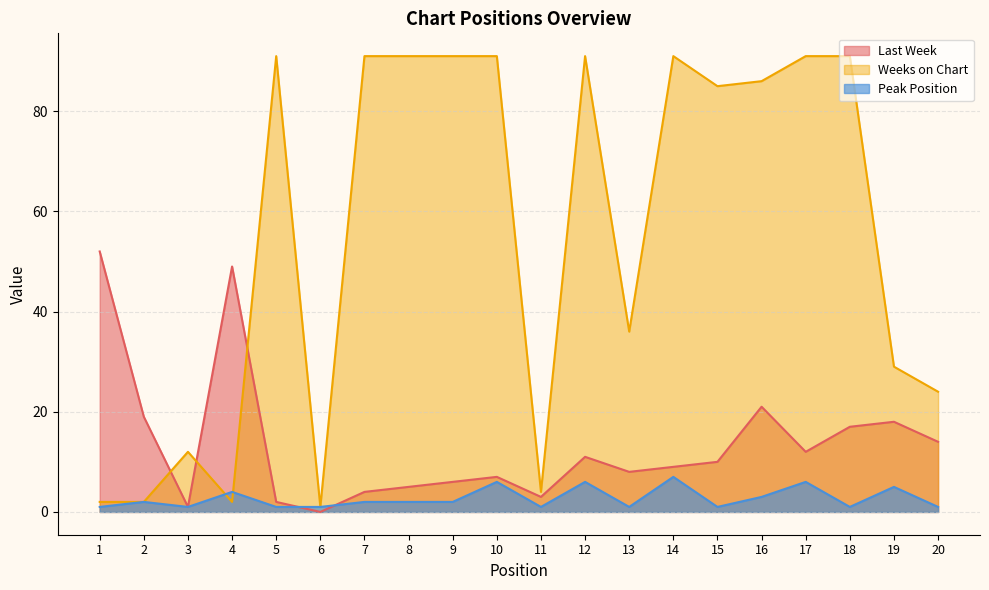

Is the value of Weeks on Chart at 12 greater than the value of Last Week at 15?

Yes